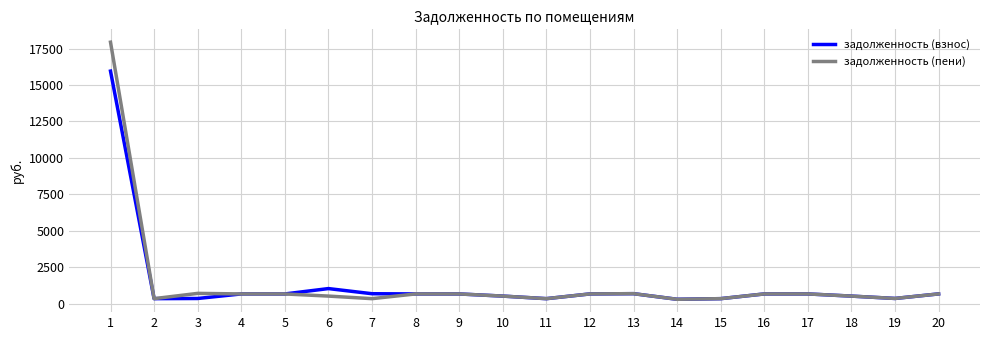

Which series has the widest spread of values?

задолженность (пени)